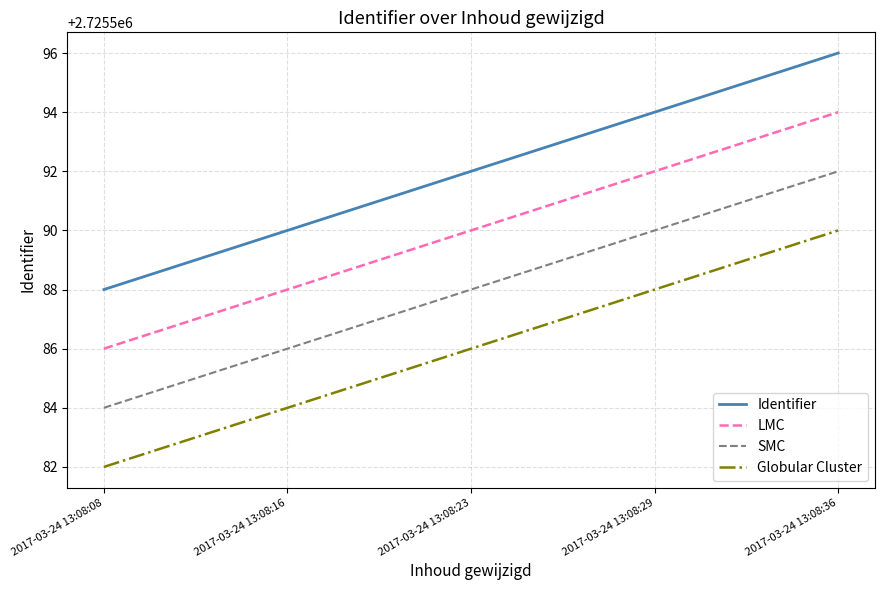

Rank the series by their average value, from highest to lowest.

Identifier, LMC, SMC, Globular Cluster